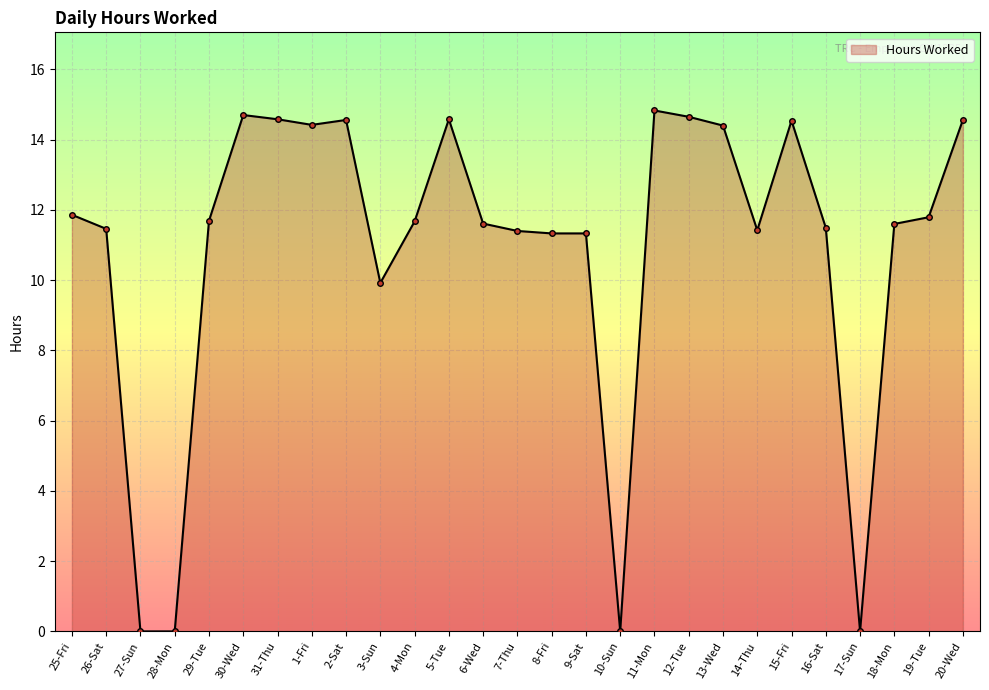

What is the difference between the values at 4-Mon and 10-Sun?

11.7